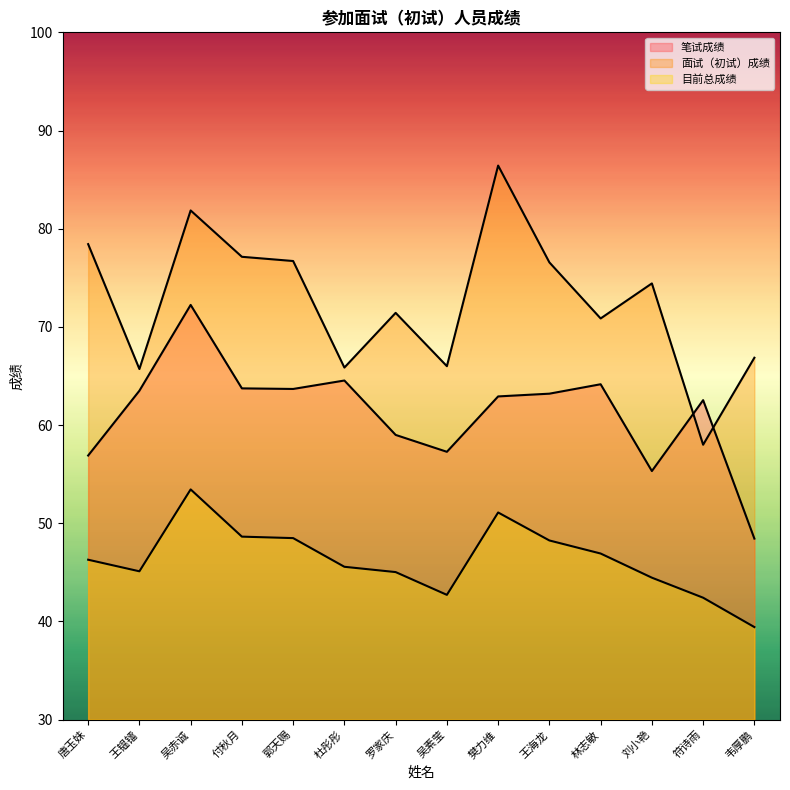

What is the spread (max minus min) of values at 郭天赐?

28.2